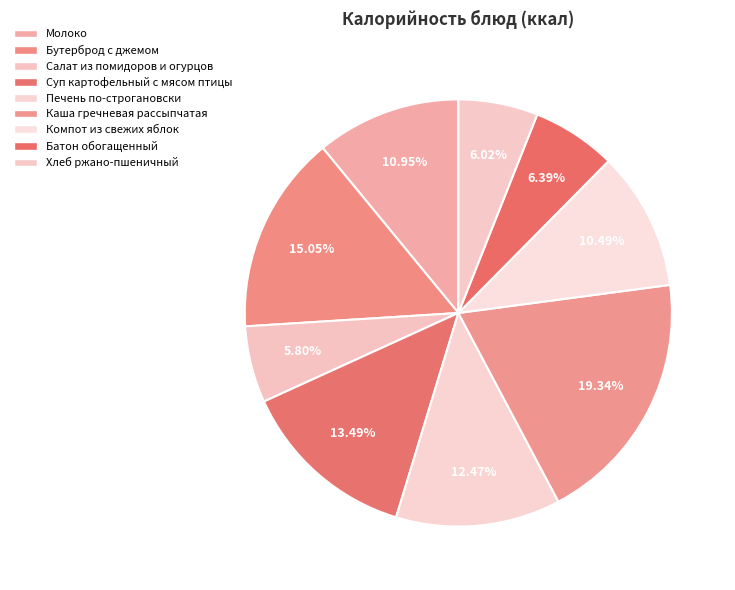

How many slices are in this pie chart?

9